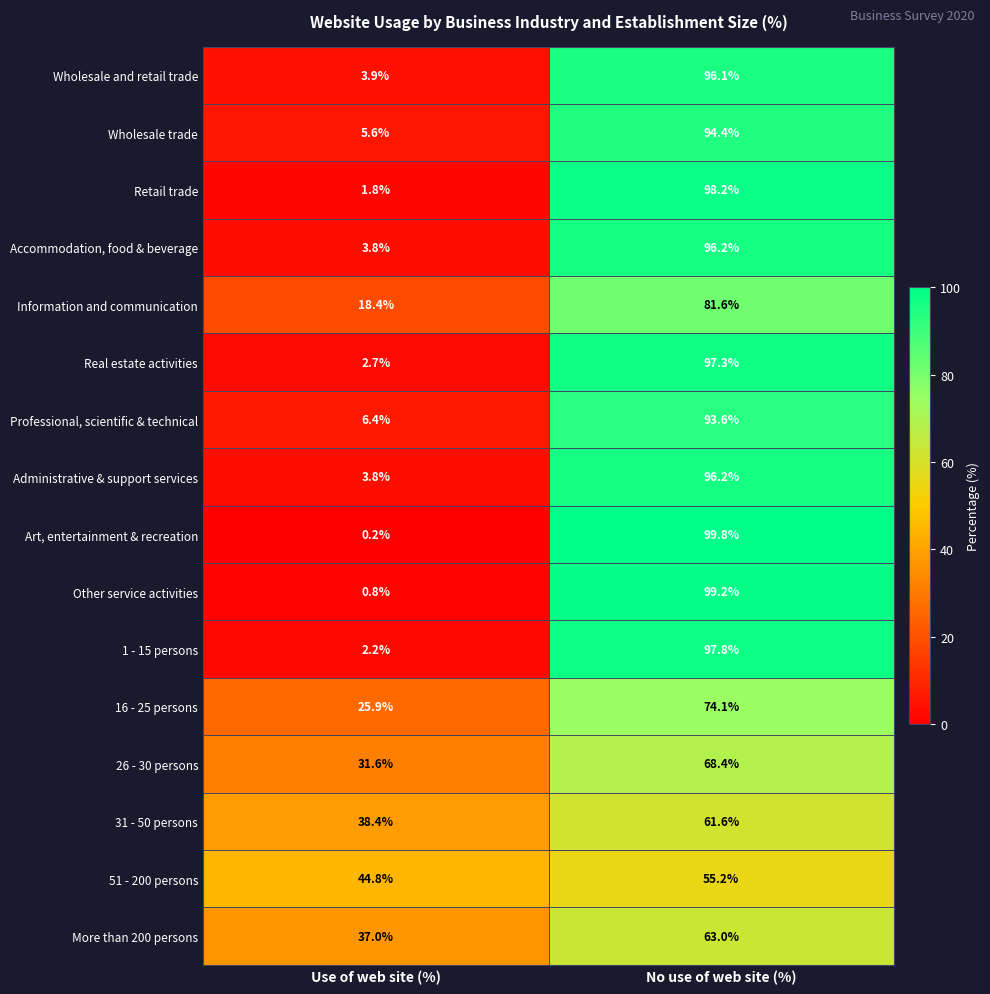

At how many categories does at least one series exceed 88?

1